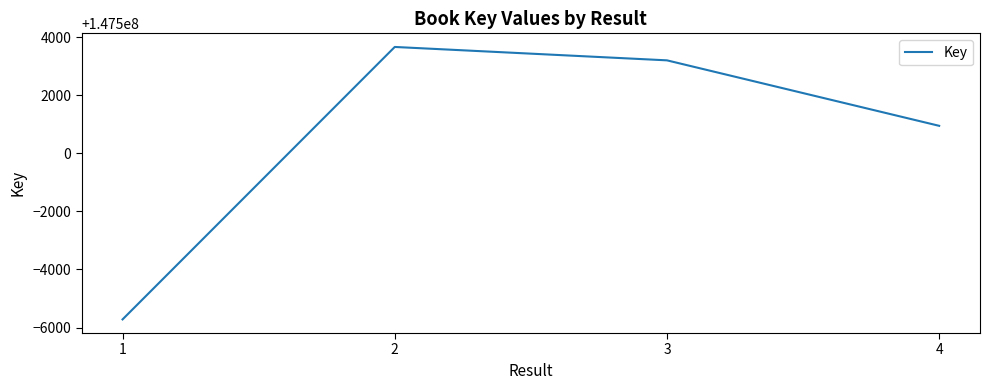

Reading left to right, transcribe all the data shown in this chart.

1=147494281	2=147503660	3=147503199	4=147500945